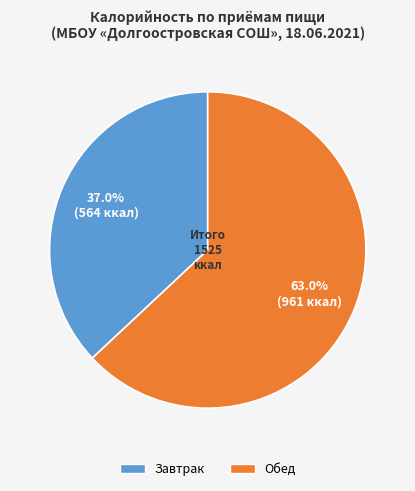

To the nearest percent, what is the average slice percentage?

50%